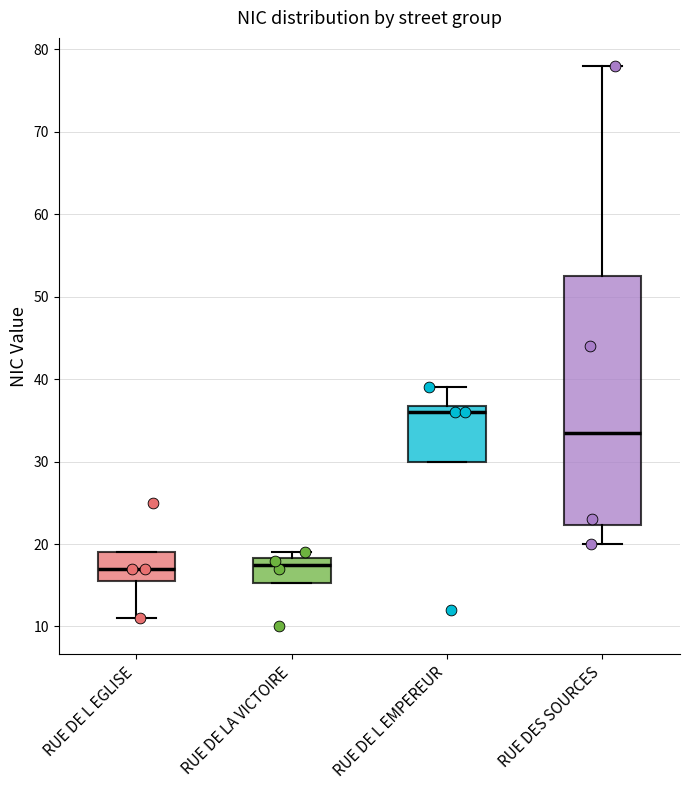

Reading left to right, transcribe this box plot: for each box, give where its median line is, the range the box spans, and where its two whiskers end, as read against the y-axis. The values are not printed on the chart, so give them approximately, as read against the axis.

RUE DE L EGLISE: median 17, box 16 to 19, whiskers 11 to 19
RUE DE LA VICTOIRE: median 18 (just below the box's upper edge), box 15 to 18, whiskers 15 to 19
RUE DE L EMPEREUR: median 36, box 30 to 37, whiskers 30 to 39
RUE DES SOURCES: median 34, box 22 to 53, whiskers 20 to 78